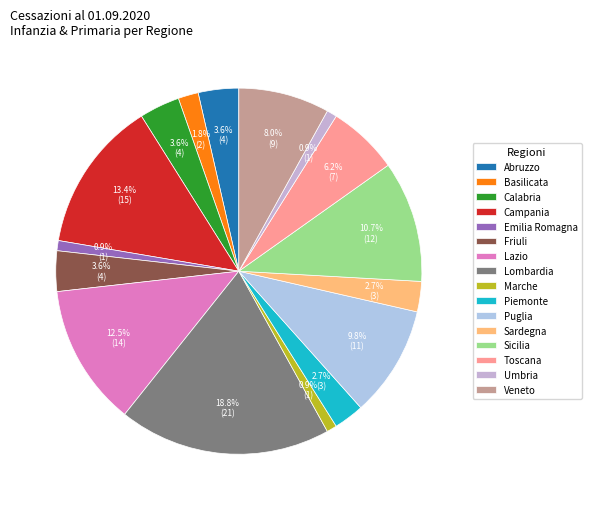

Does Marche account for over 50% of the chart?

No